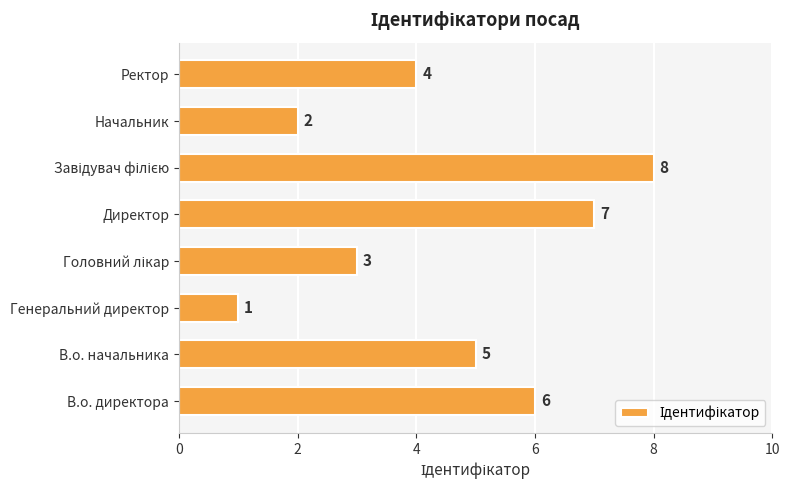

What is the ratio of the value at В.о. начальника to the value at Директор?

0.7